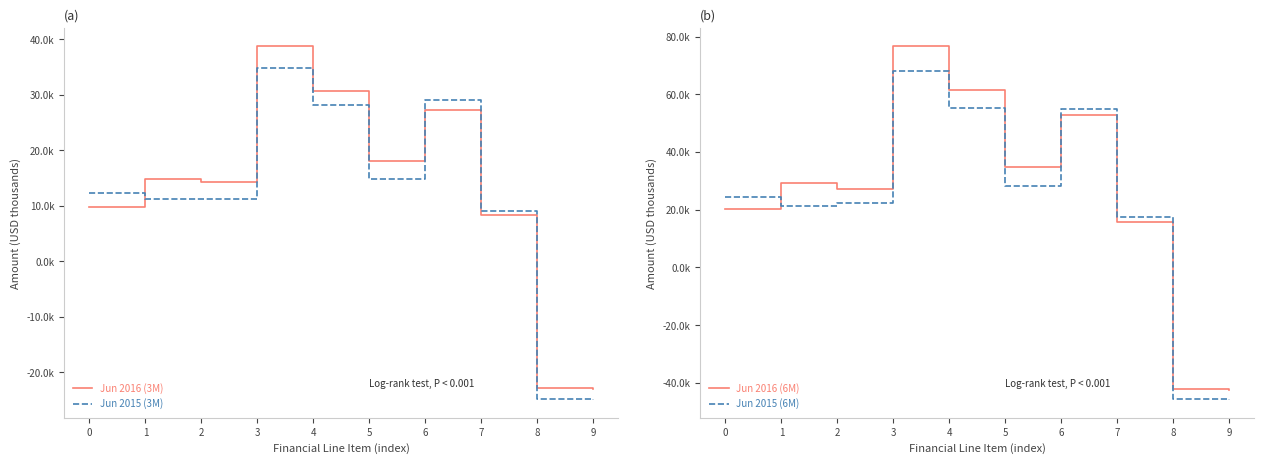

Read the Jun 2016 (6M) value at 7, to the nearest 10.

15810